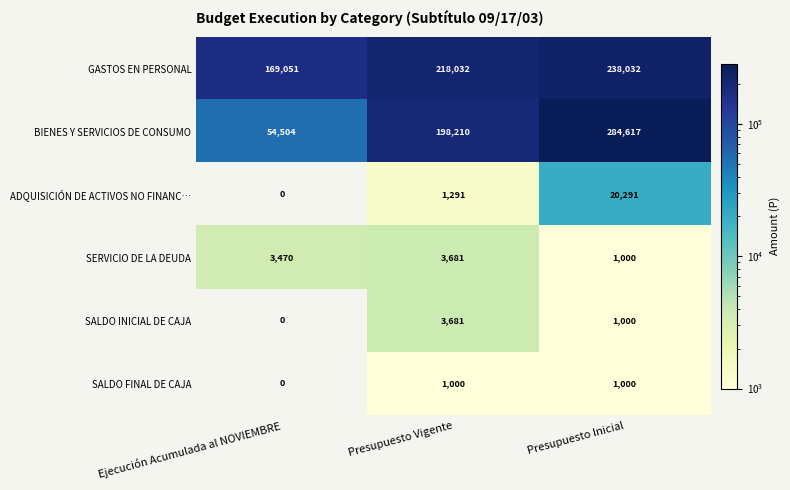

Reading right to left, what are all the values shown in this chart?

GASTOS EN PERSONAL: 238032	218032	169051
BIENES Y SERVICIOS DE CONSUMO: 284617	198210	54504
ADQUISICIÓN DE ACTIVOS NO FINANC…: 20291	1291	0
SERVICIO DE LA DEUDA: 1000	3681	3470
SALDO INICIAL DE CAJA: 1000	3681	0
SALDO FINAL DE CAJA: 1000	1000	0